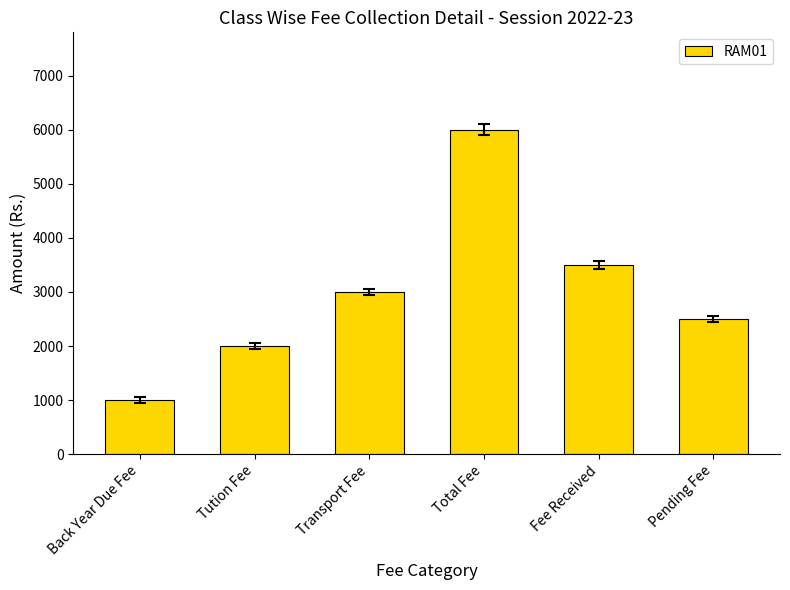

Reading right to left, list all the values displayed in this chart.

2500	3500	6000	3000	2000	1000